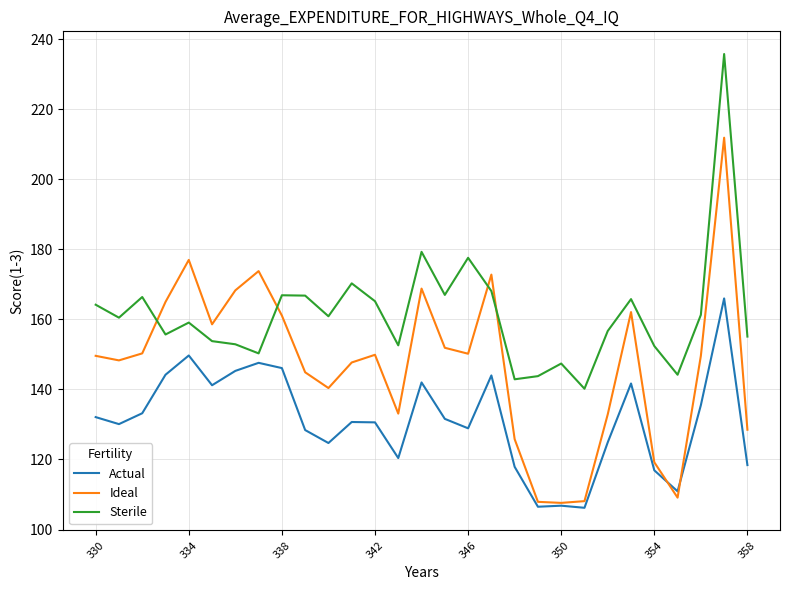

List the series in order of their overall mean, highest first.

Sterile, Ideal, Actual